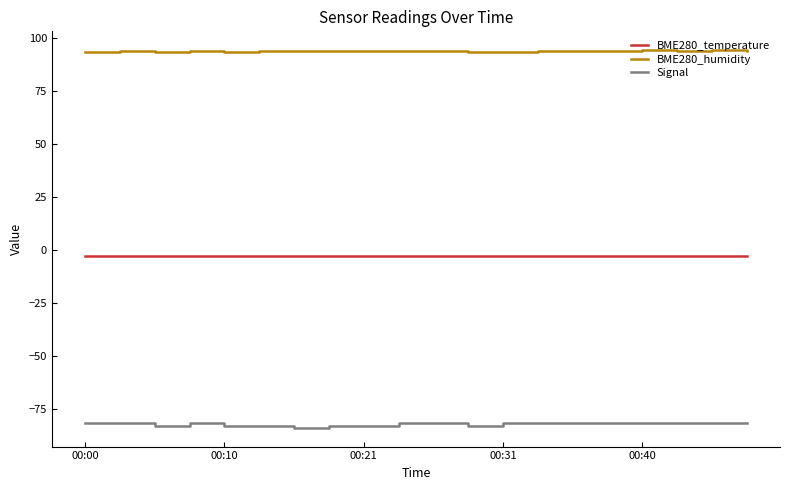

True or false: BME280_humidity and BME280_temperature intersect in this chart.

False